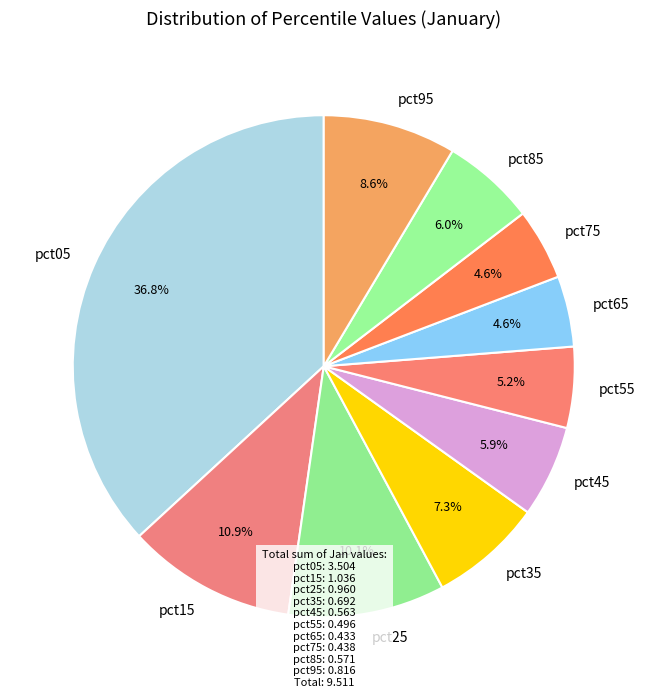

To the nearest percent, what is the difference between the pct45 and pct25 slice percentages?

4%